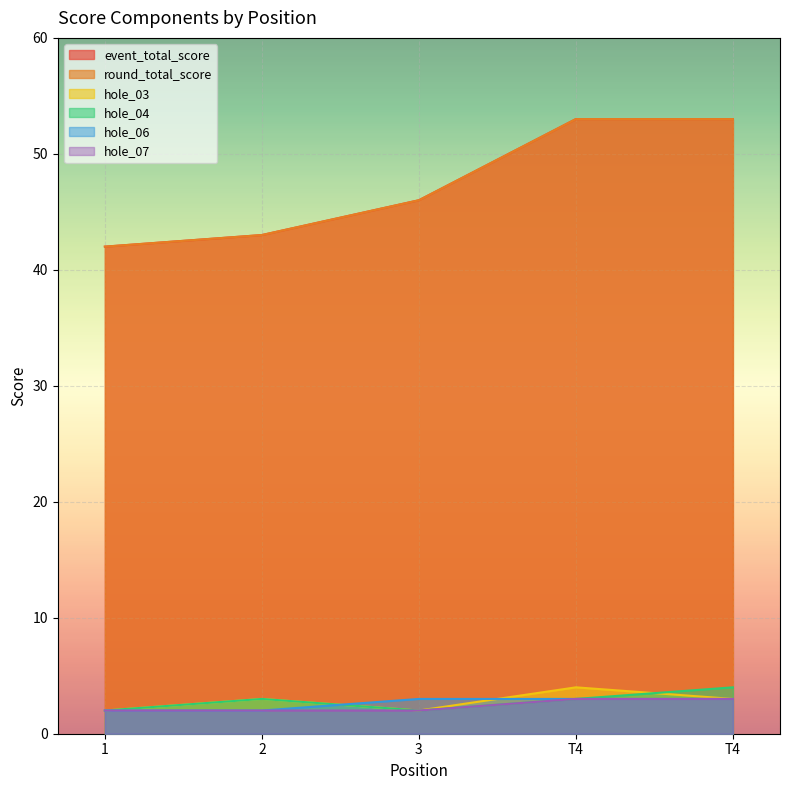

True or false: hole_04 has more than 0 interior local peaks.

True